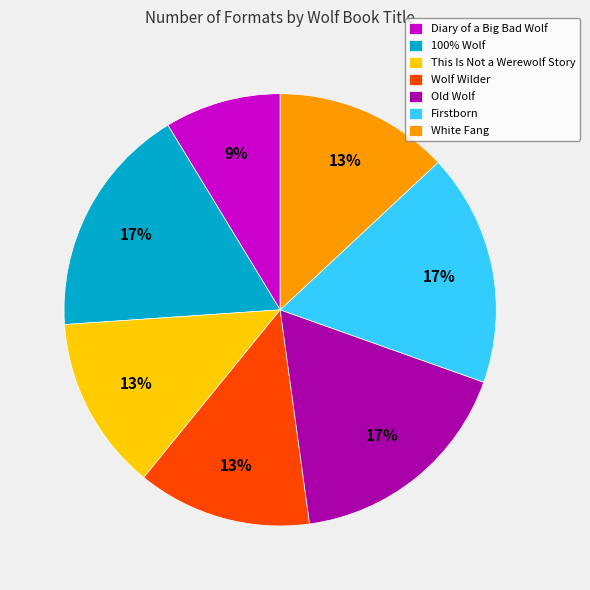

Do White Fang and Diary of a Big Bad Wolf together represent more than half of the pie?

No